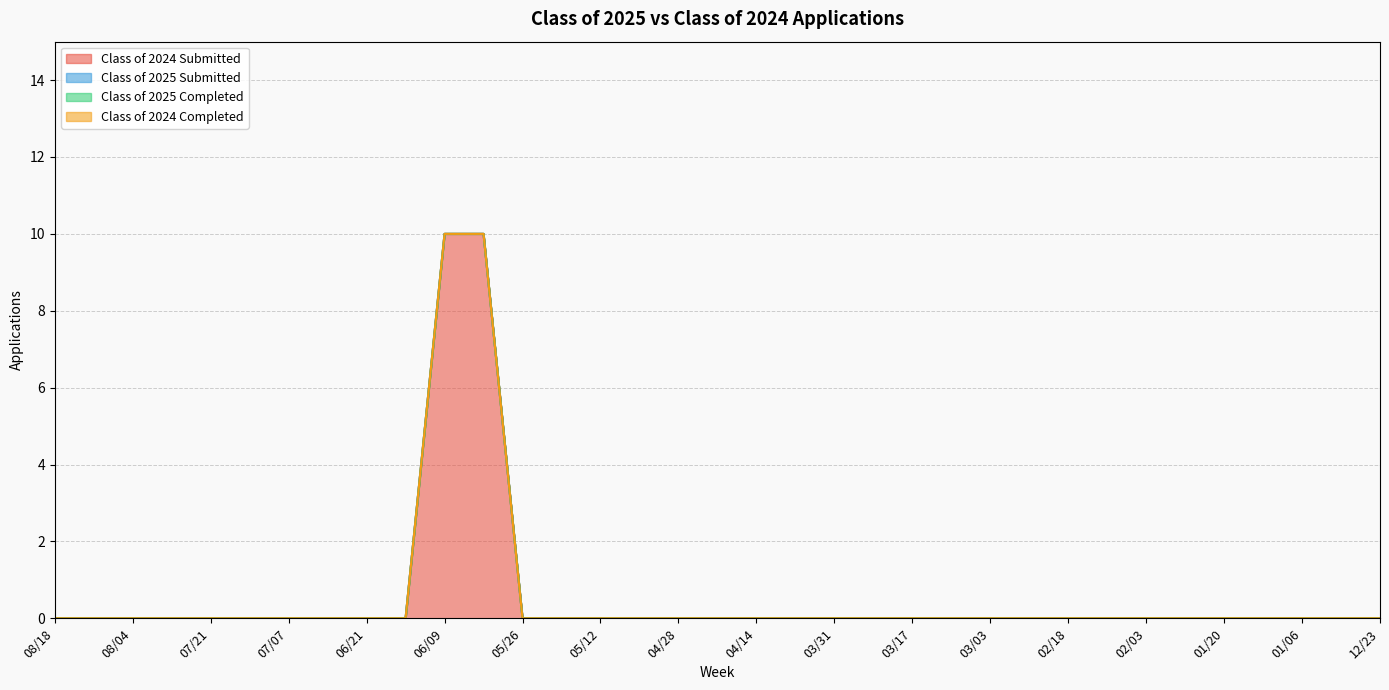

How many series are shown in this chart?

4